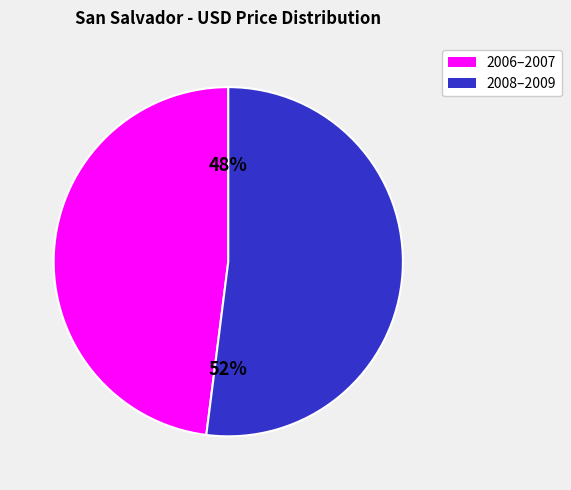

True or false: 2008–2009 accounts for 52% of the total.

True